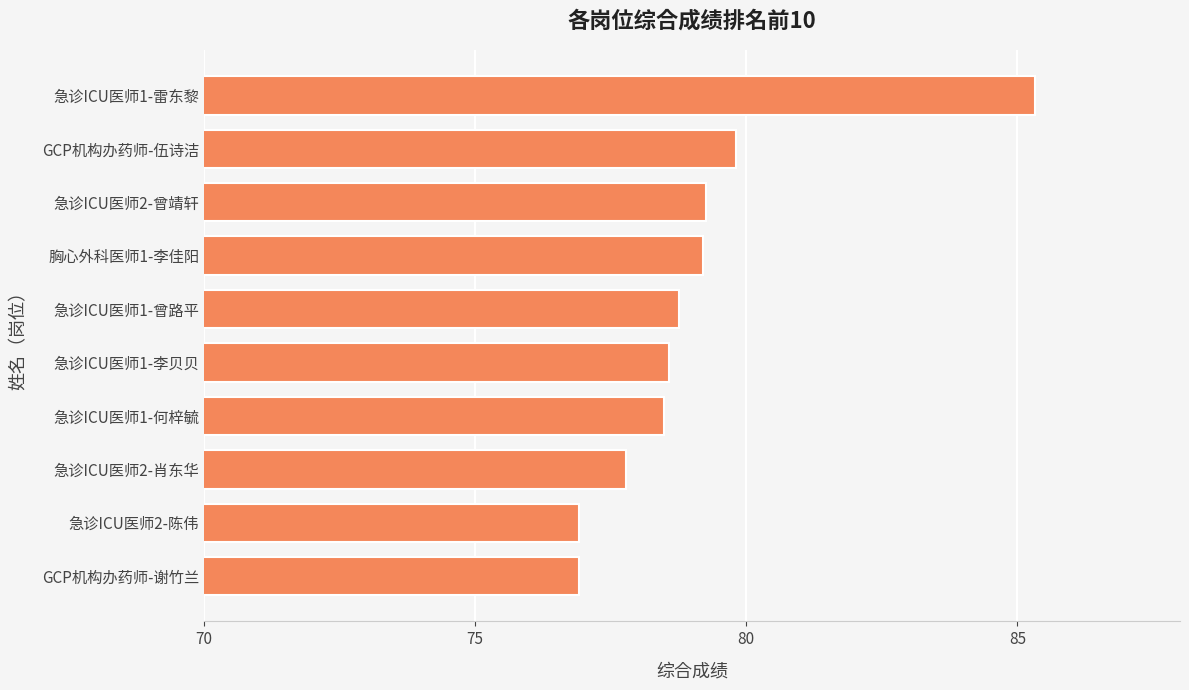

What is the difference between the maximum and second lowest values?

8.4